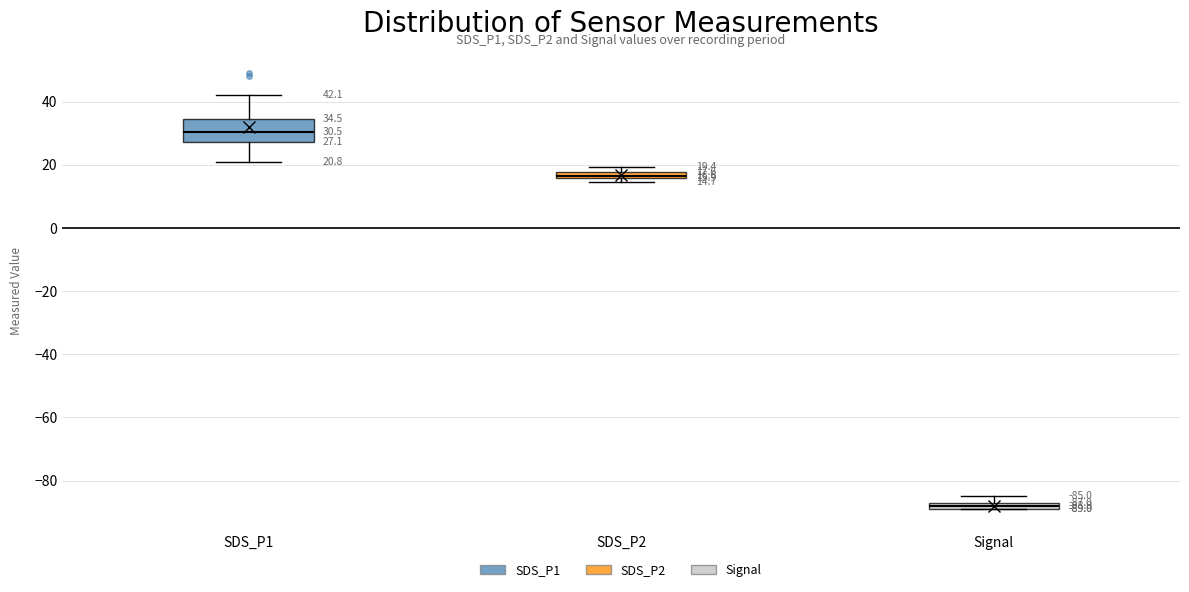

Comparing the boxes themselves (not the whiskers), which one is the tallest?

SDS_P1